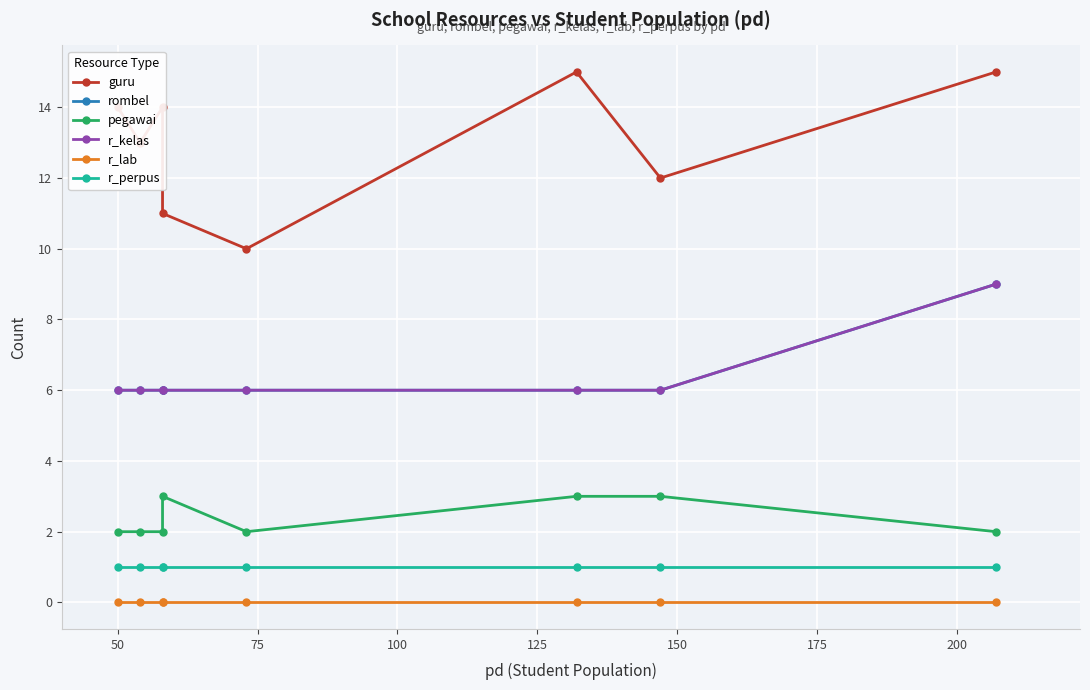

How many data points in guru are above 14?

2